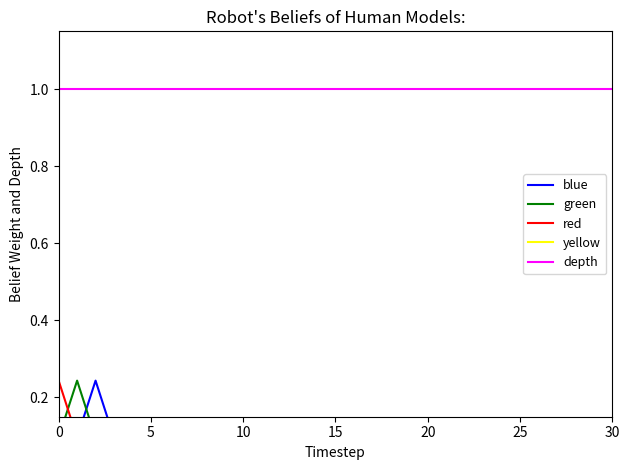

At how many categories does at least one series exceed 0?

31